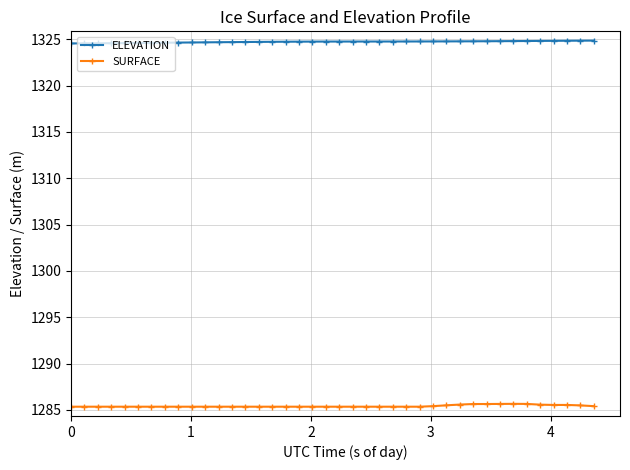

What is the average value of the SURFACE series?

1285.4